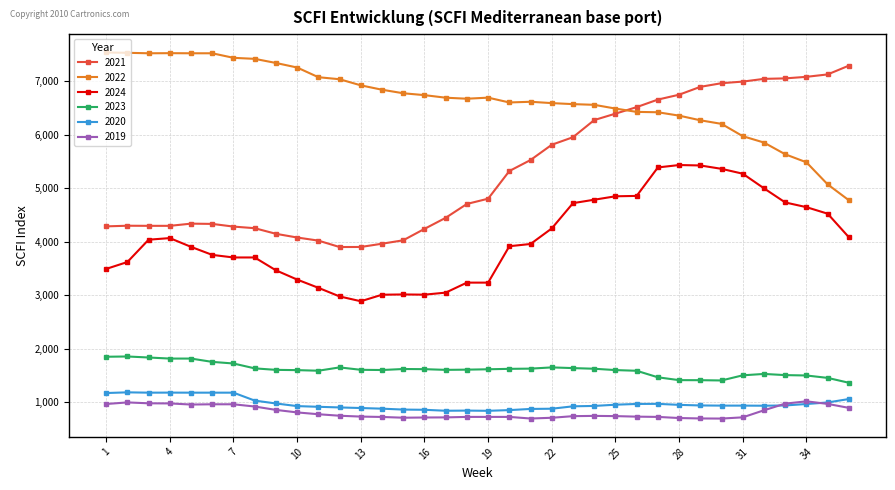

What is the lowest value of the 2024 series?

2887